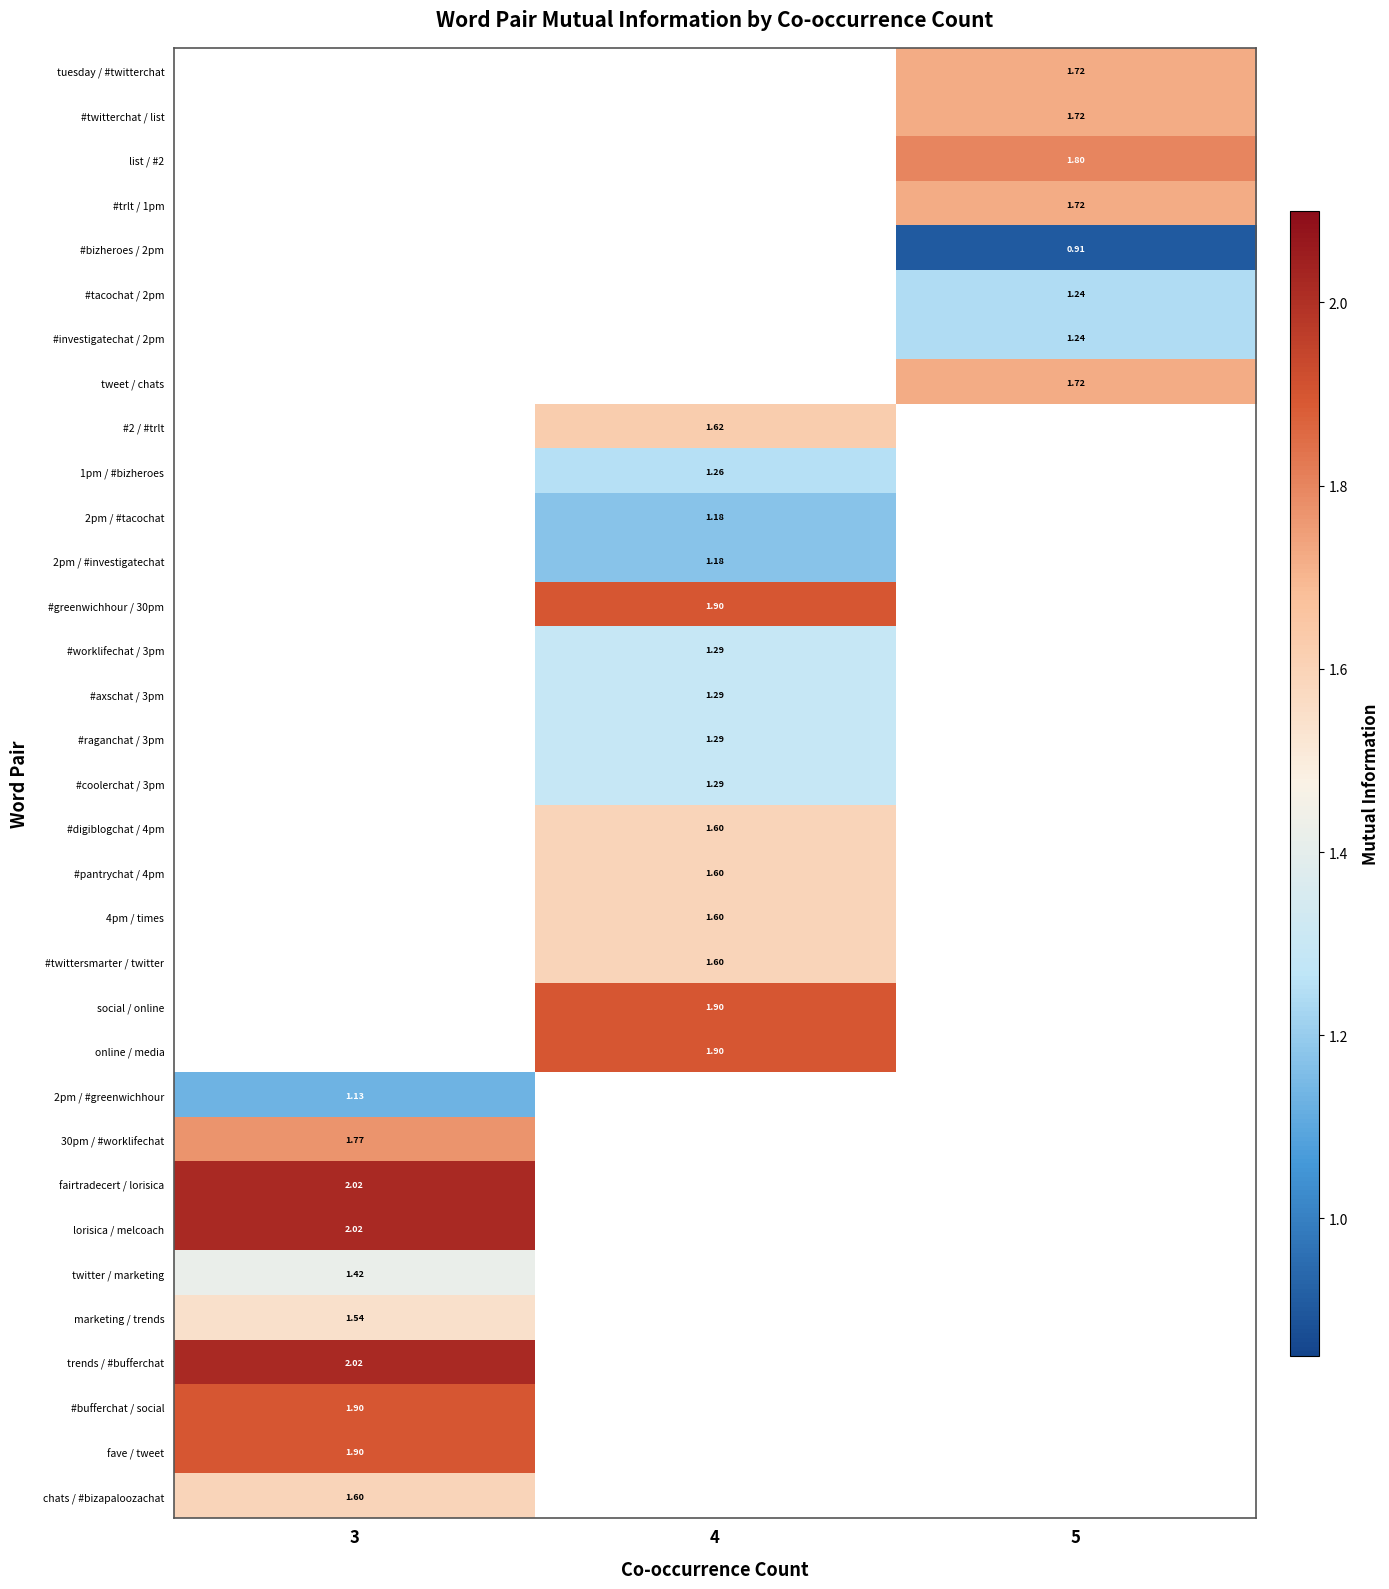

What is the highest value of the lorisica / melcoach series?

2.0